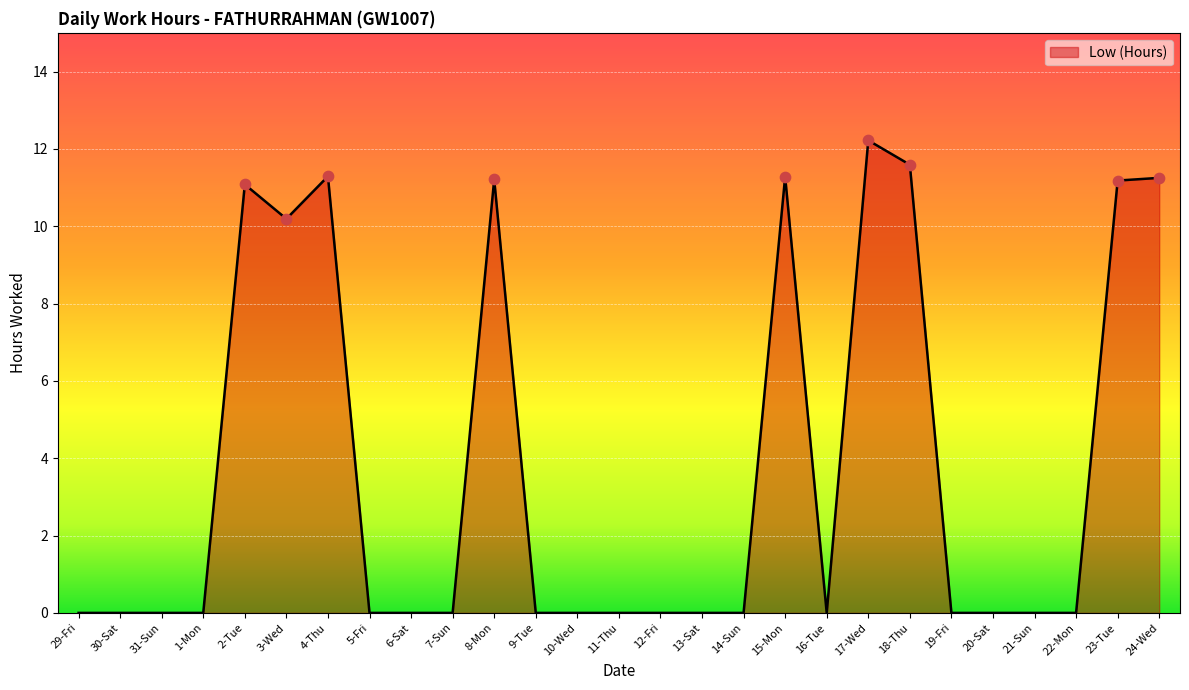

Which has a higher value, 2-Tue or 9-Tue?

2-Tue